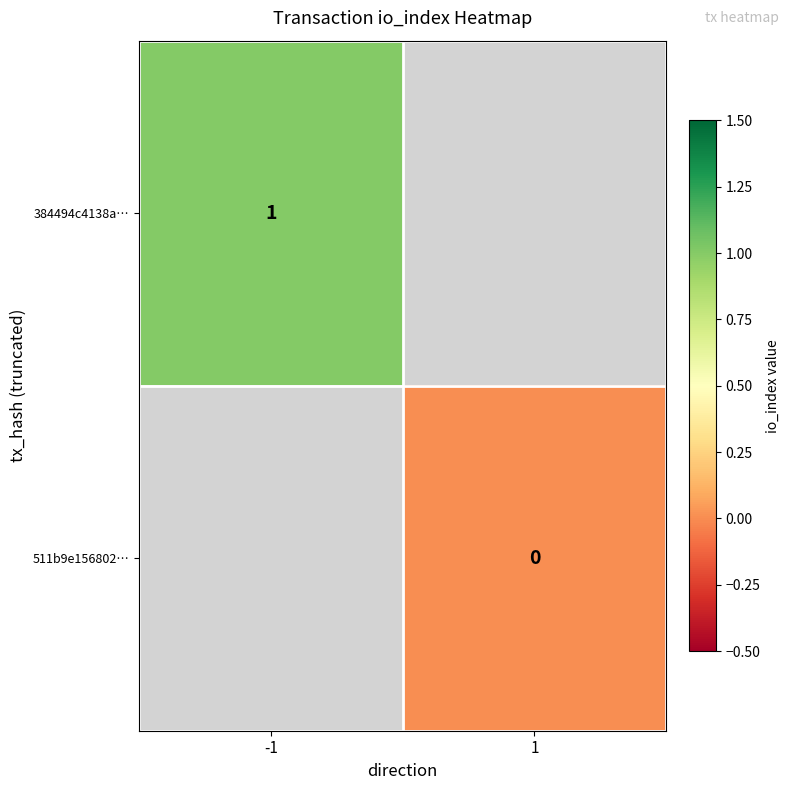

True or false: 384494c4138a… has a value of 0 at -1.

False